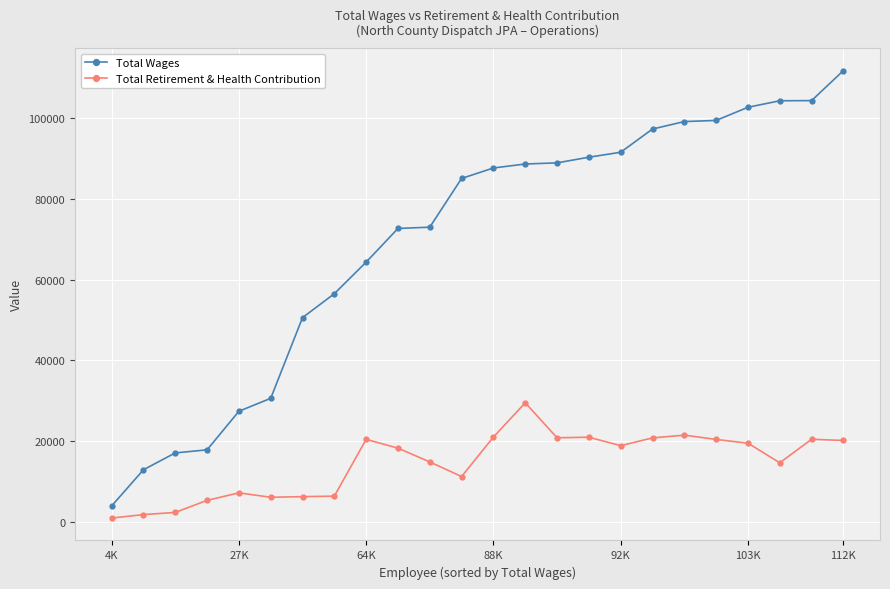

What is the highest value of the Total Retirement & Health Contribution series?

29474